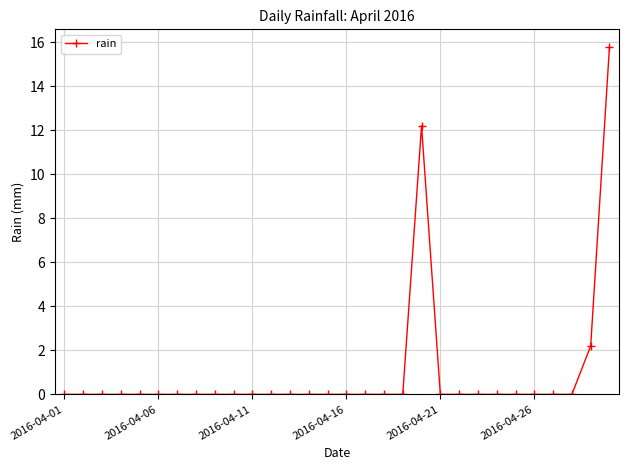

What is the maximum value shown in the chart?

15.8